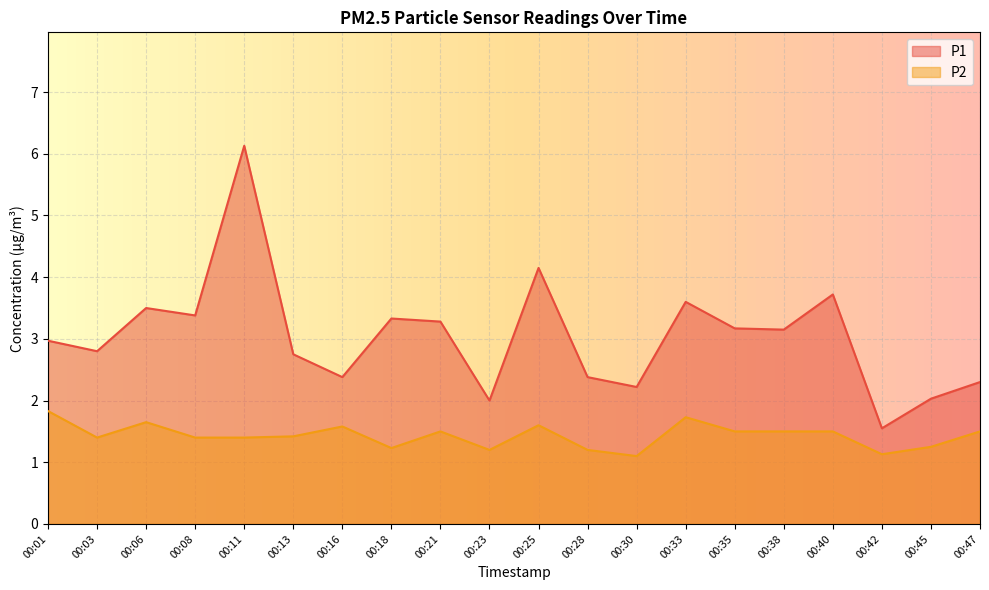

Between 00:25 and 00:40, which series saw the biggest shift?

P1